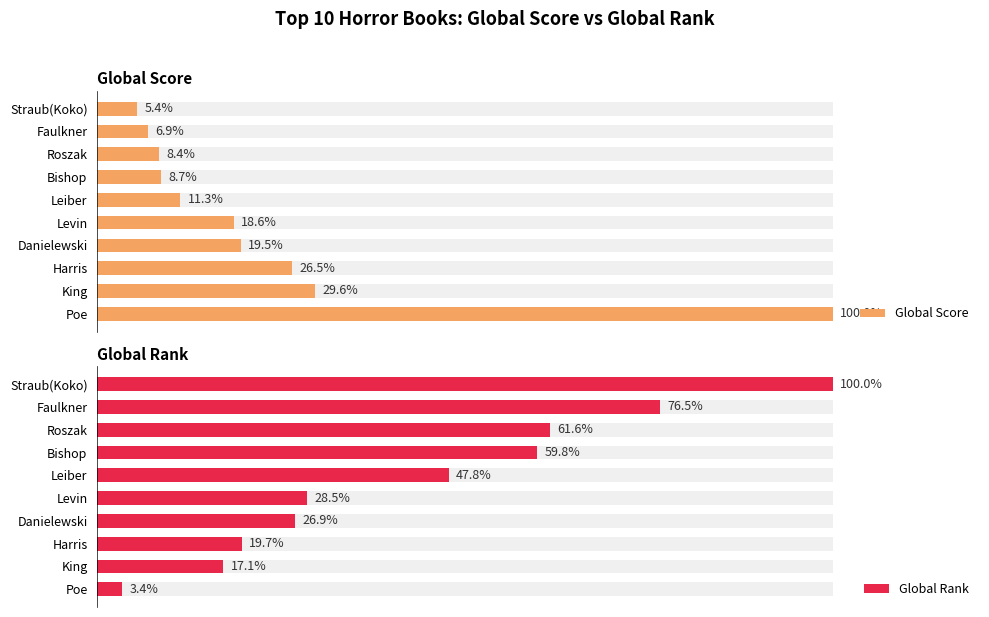

How many values in the Global Score series exceed 366?

4